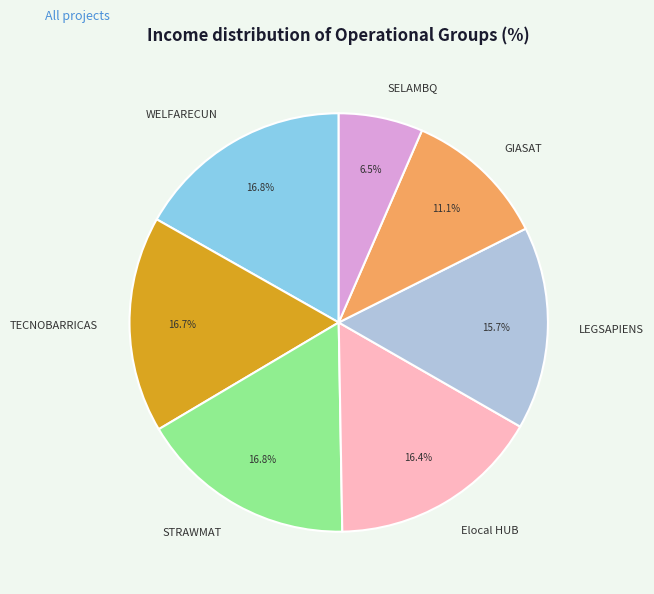

To the nearest percent, what is the average slice percentage?

14%